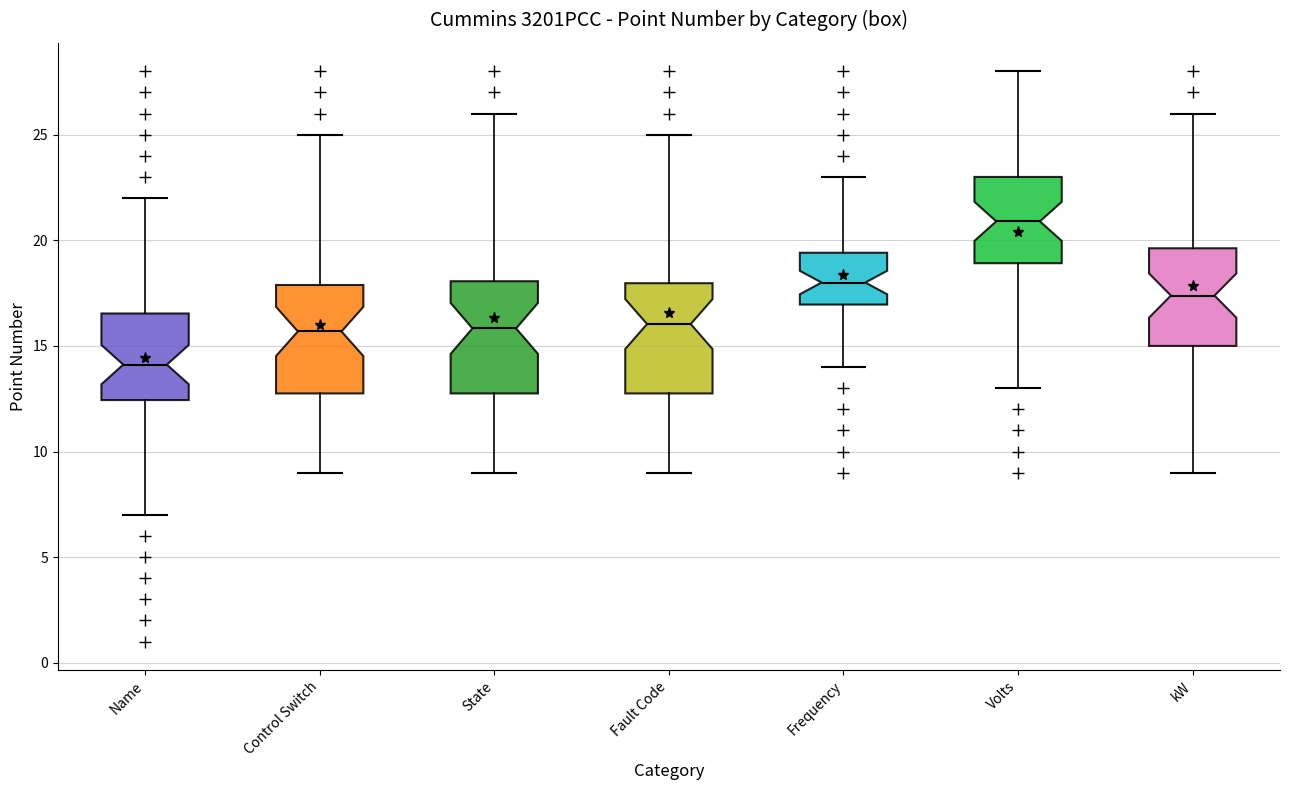

Reading left to right, read every box against the y-axis: the position of its median line, the range the box covers, and the ends of its whiskers. The values are not printed on the chart, so give them approximately, as read against the axis.

Name: median 14.0, box 12.5 to 16.5, whiskers 7.0 to 22.0
Control Switch: median 15.5, box 13.0 to 18.0, whiskers 9.0 to 25.0
State: median 16.0, box 13.0 to 18.0, whiskers 9.0 to 26.0
Fault Code: median 16.0, box 13.0 to 18.0, whiskers 9.0 to 25.0
Frequency: median 18.0, box 17.0 to 19.5, whiskers 14.0 to 23.0
Volts: median 21.0, box 19.0 to 23.0, whiskers 13.0 to 28.0
kW: median 17.5, box 15.0 to 19.5, whiskers 9.0 to 26.0